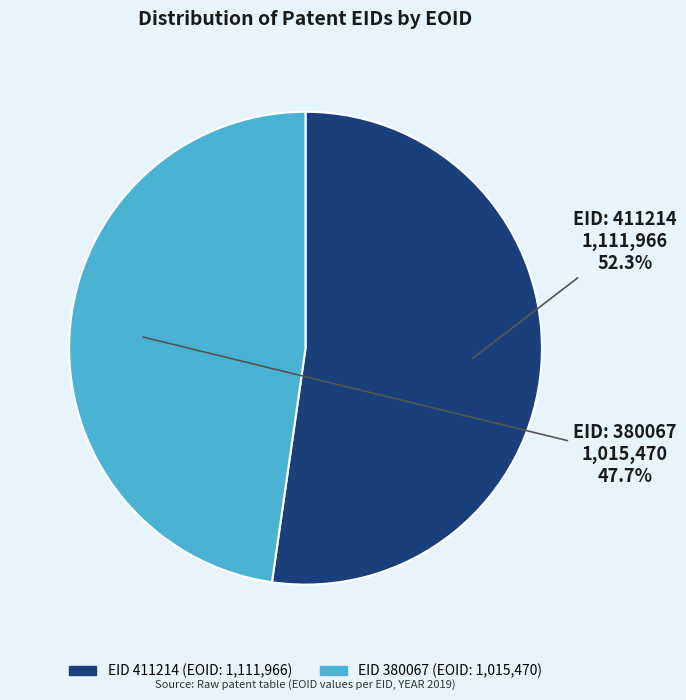

Is there a majority slice in this chart?

Yes